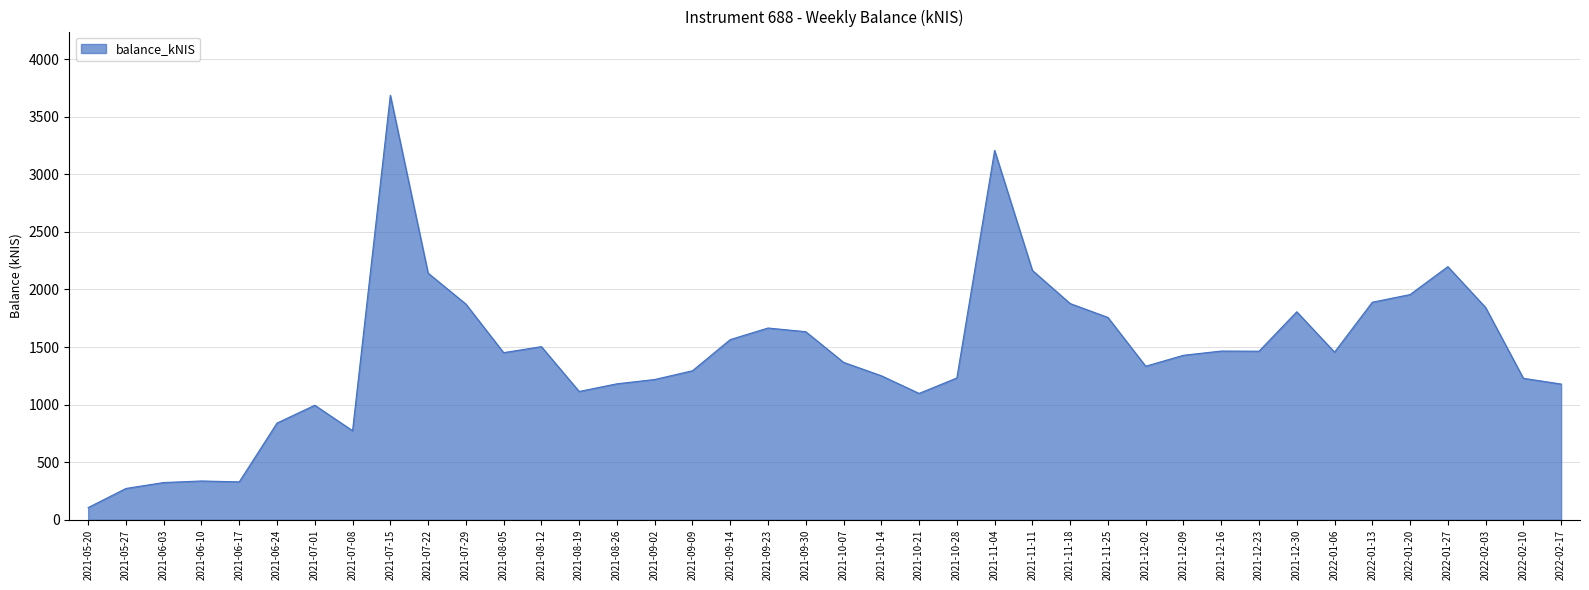

Is it true that the value at 2021-12-23 is 1463.4?

True